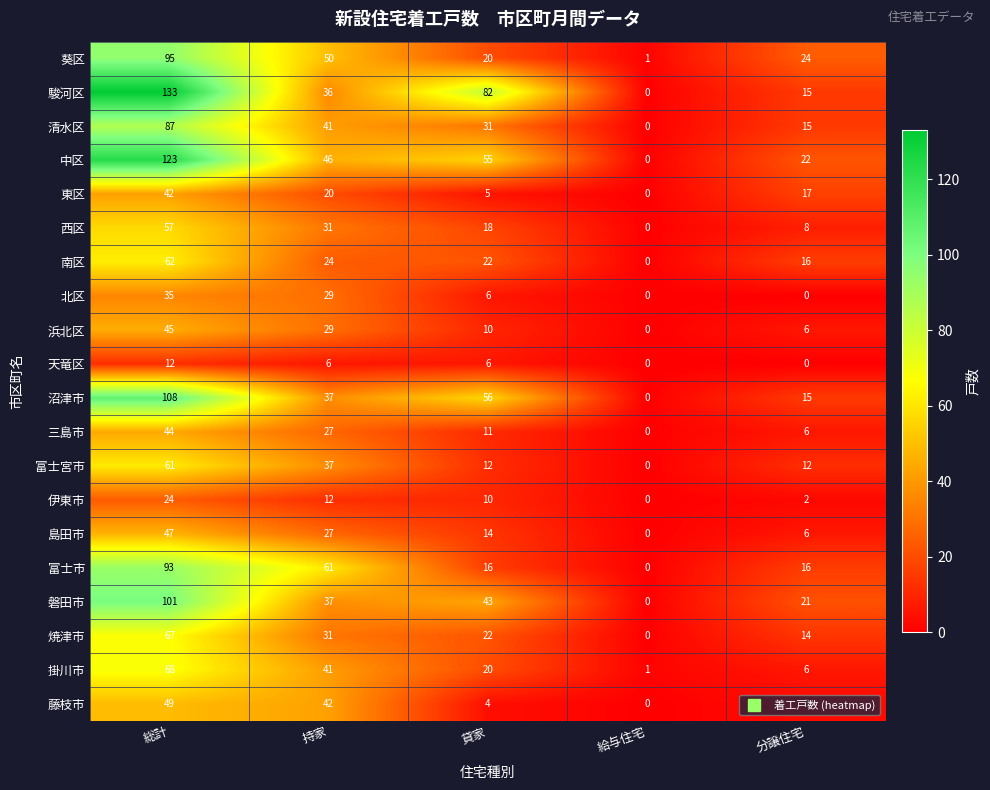

What is the difference between the 三島市 values at 総計 and 持家?

17